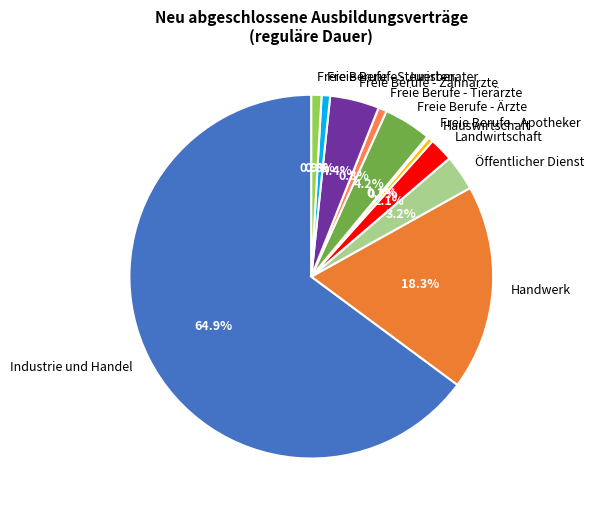

To the nearest percent, what percentage of the pie is Handwerk?

18%